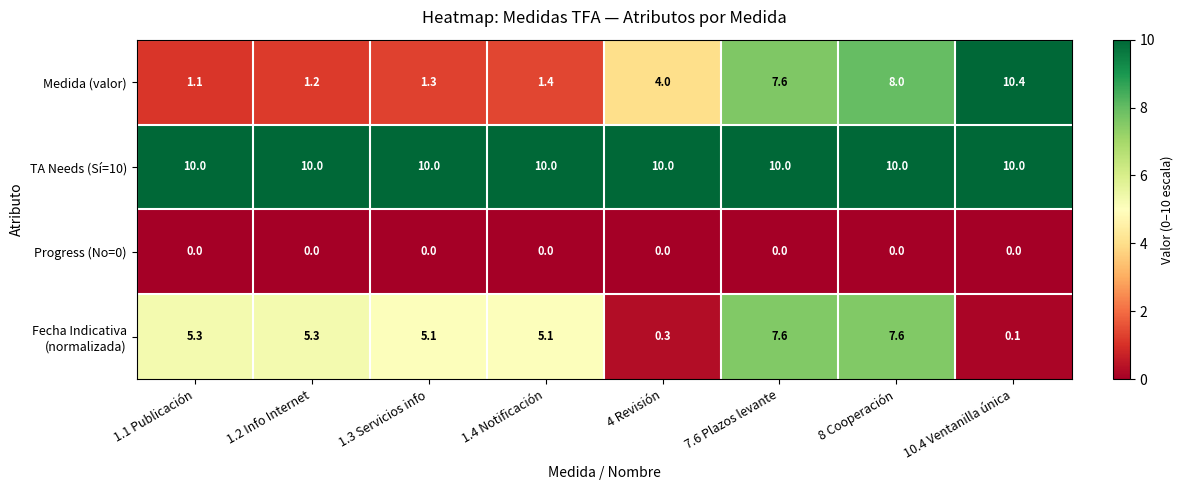

What is the spread (max minus min) of values at 8 Cooperación?

10.0